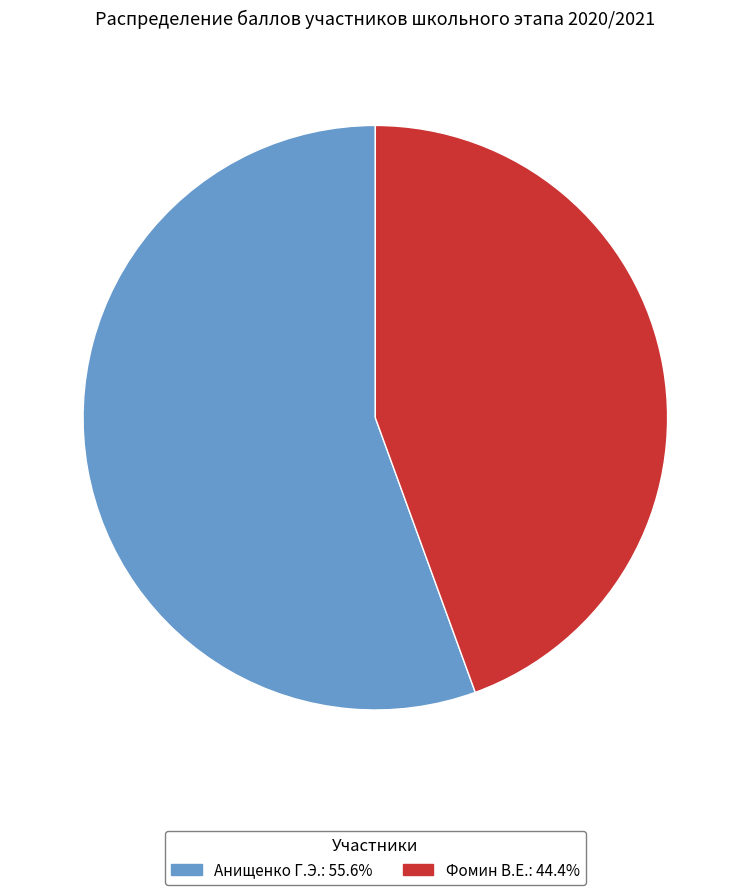

Is Анищенко Г.Э. the majority of the pie?

Yes